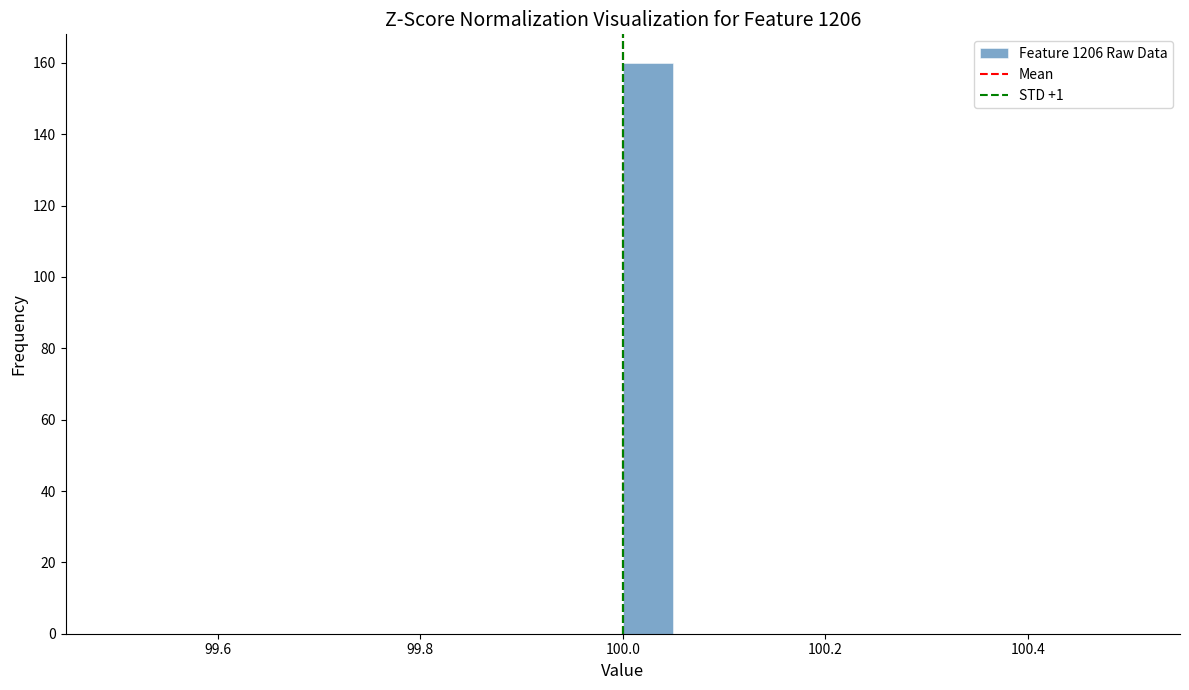

Around what value on the x-axis is the tallest bar? Give the approximate position of its centre, as read against the axis.

100.02